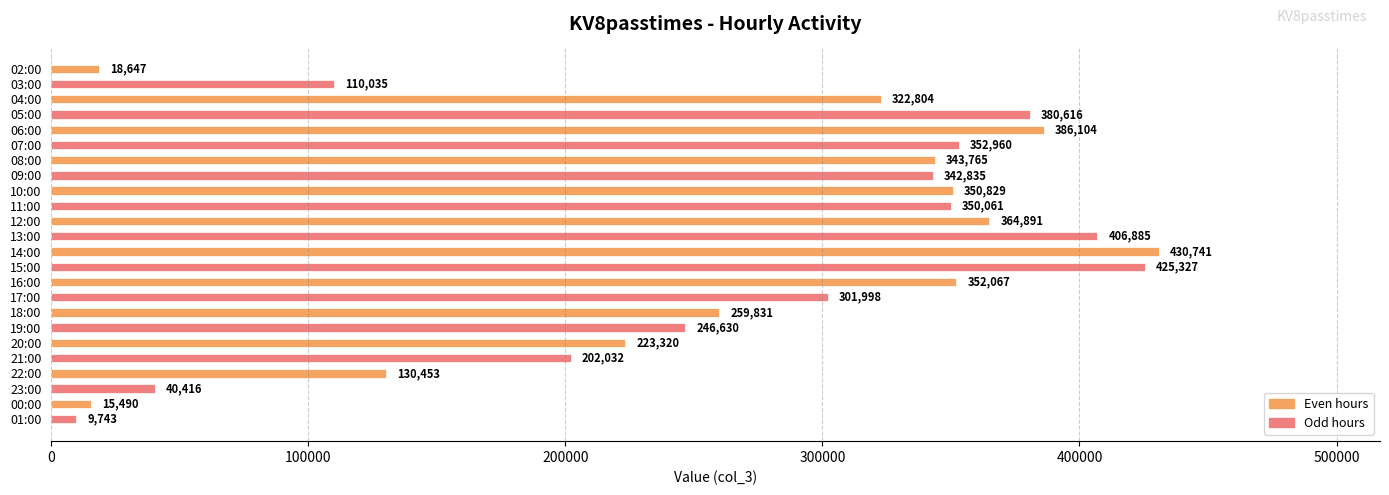

Reading top to bottom, extract all data points from this chart.

18647	110035	322804	380616	386104	352960	343765	342835	350829	350061	364891	406885	430741	425327	352067	301998	259831	246630	223320	202032	130453	40416	15490	9743